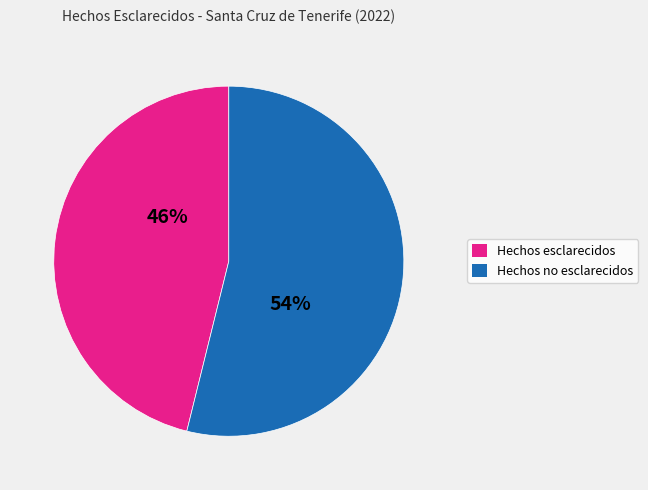

Combined, do Hechos esclarecidos and Hechos no esclarecidos account for over 50%?

Yes